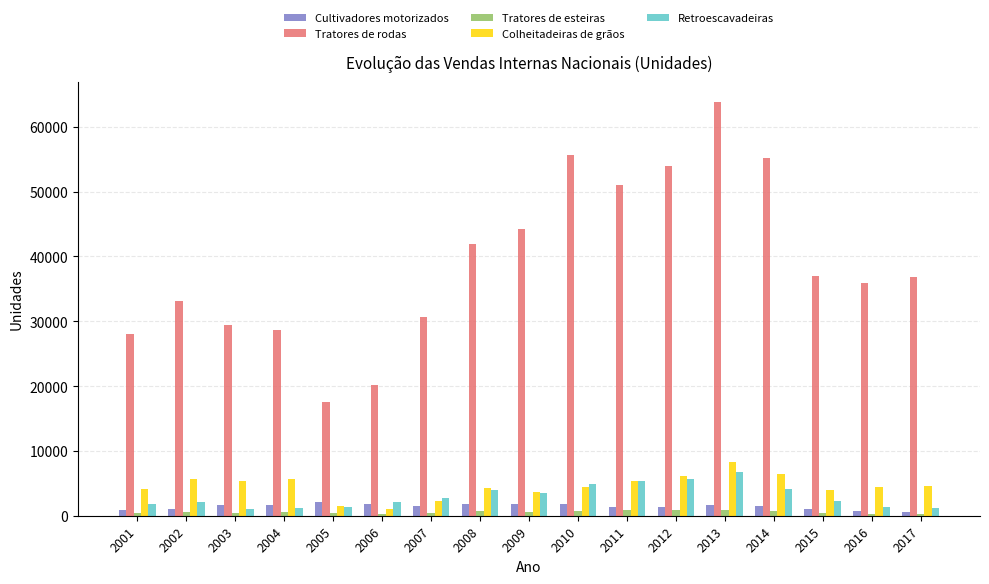

The value of Tratores de rodas at 2012 is 20342. True or false?

False